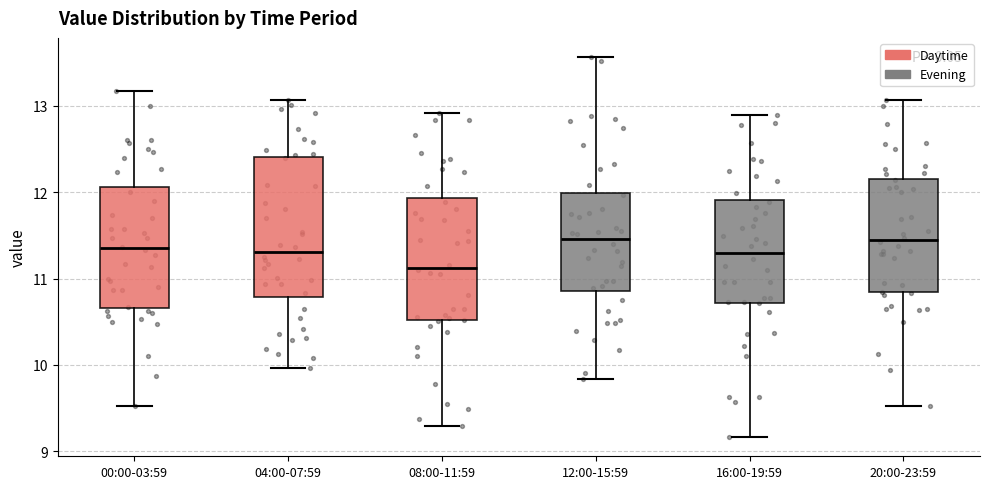

Where does the upper whisker of the box for 00:00-03:59 end on the y-axis? The values are not printed on the chart, so give them approximately, as read against the axis.

13.2